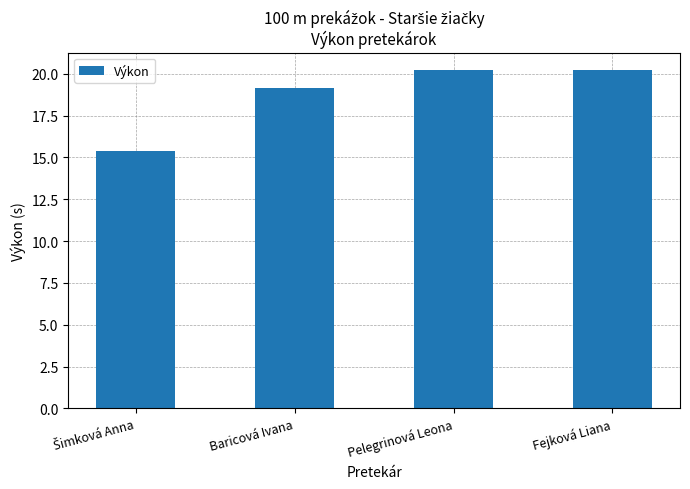

Is it true that the value at Baricová Ivana is 19.2?

True